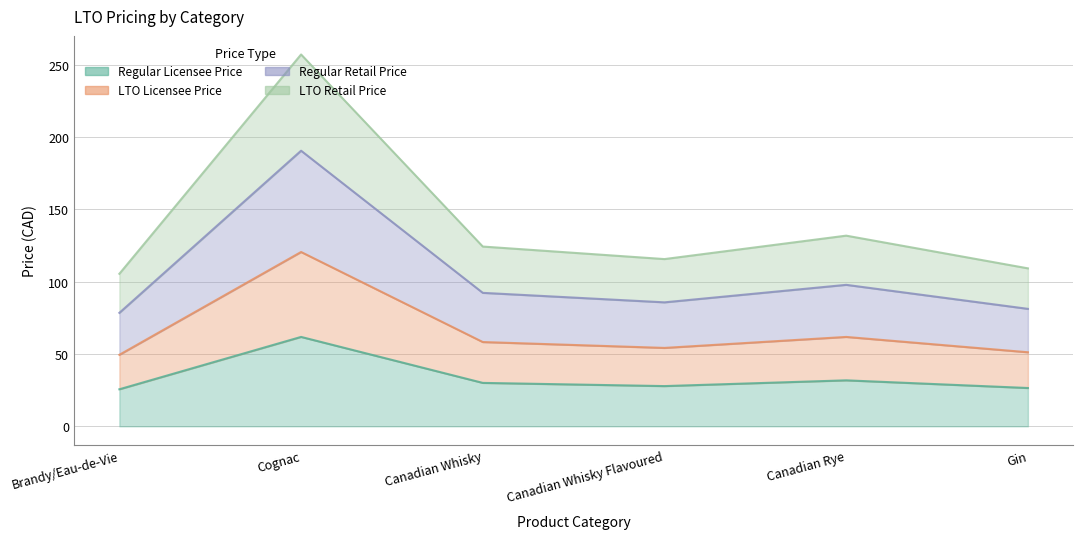

True or false: Regular Retail Price and Regular Licensee Price intersect in this chart.

False